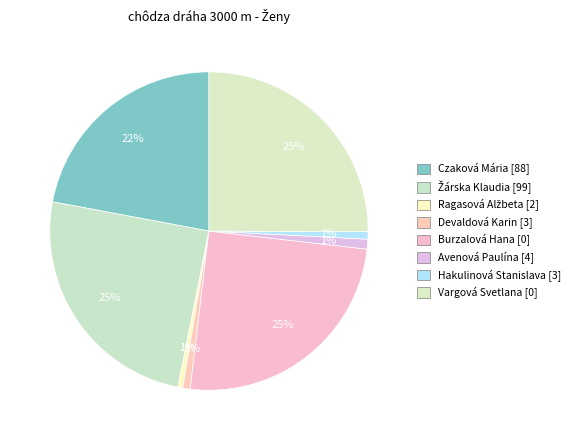

How many segments does this pie chart have?

8